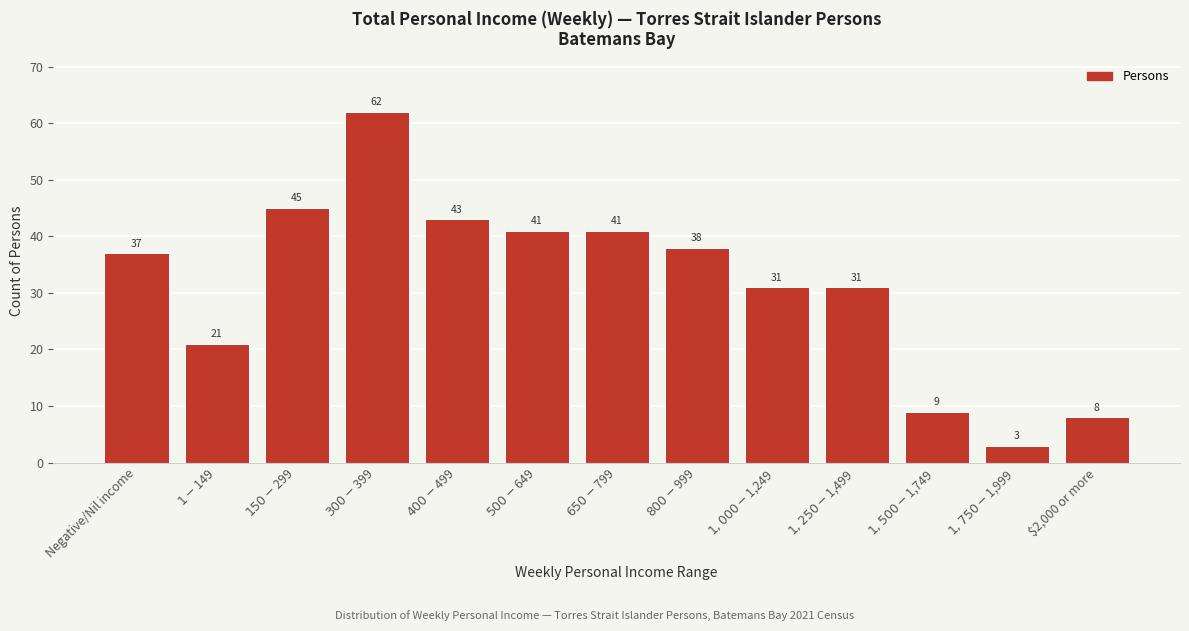

Reading left to right, transcribe all the data shown in this chart.

37	21	45	62	43	41	41	38	31	31	9	3	8